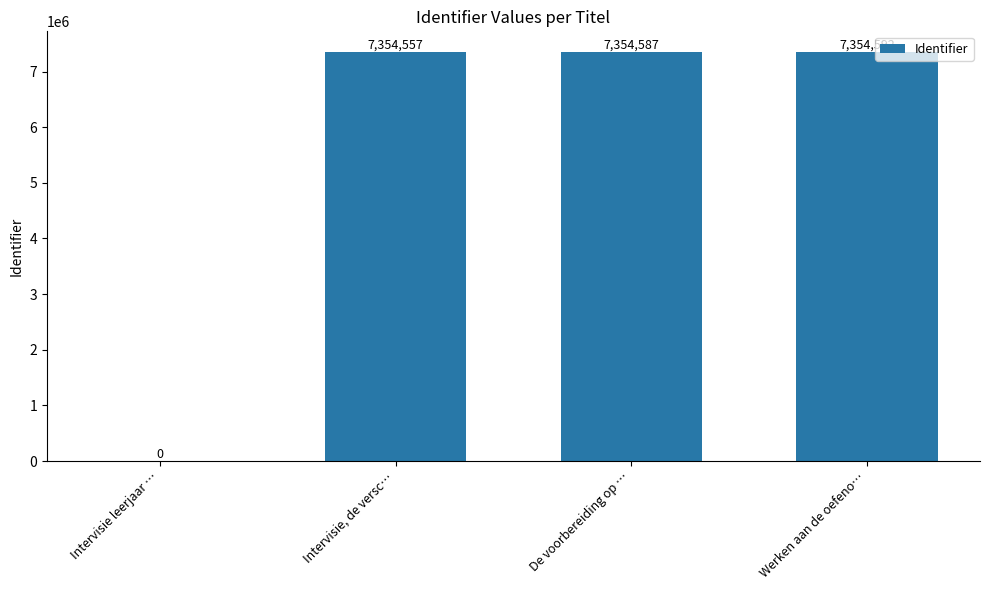

At which category does the chart reach its peak across all series?

Werken aan de oefeno…